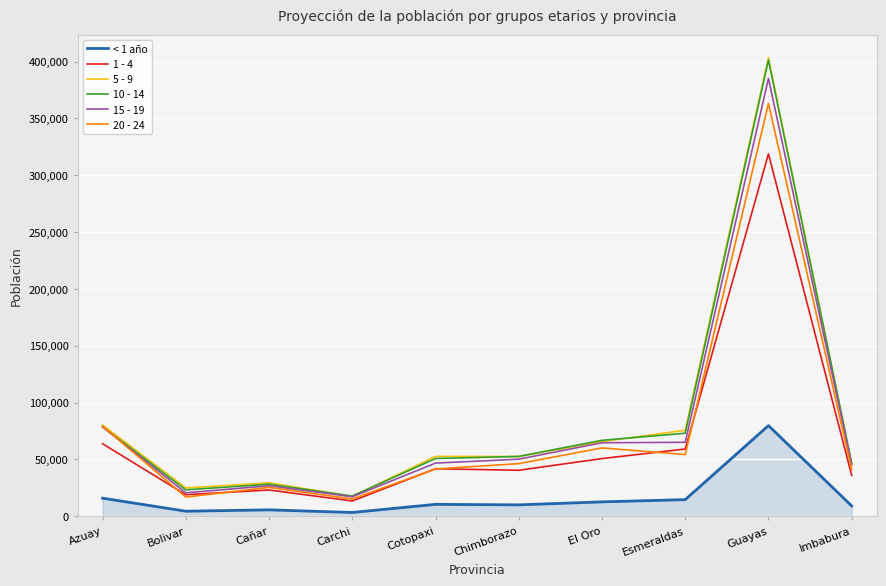

Is the value of 20 - 24 at Esmeraldas greater than the value of 15 - 19 at Imbabura?

Yes